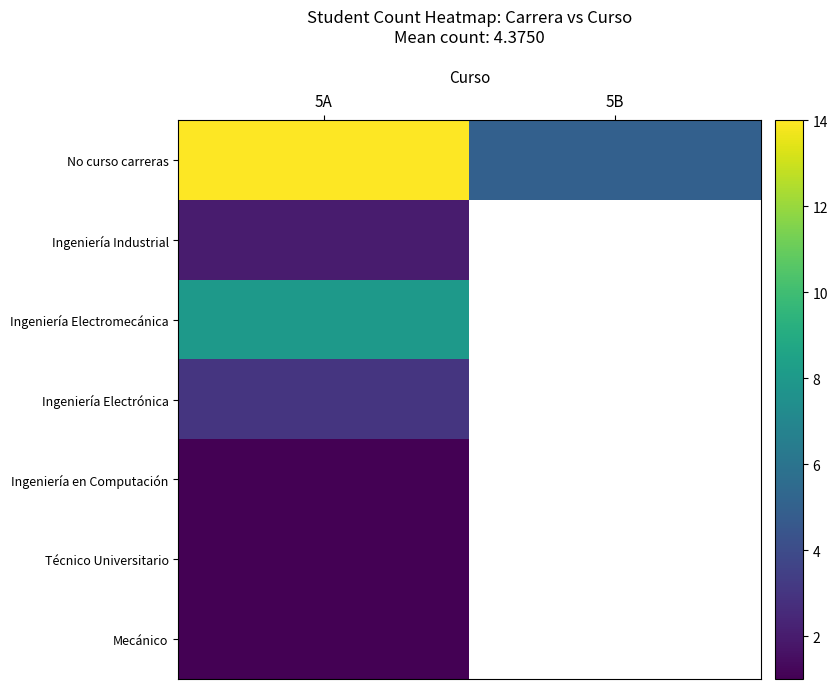

What is the difference between the highest and lowest values at 5A?

13.0